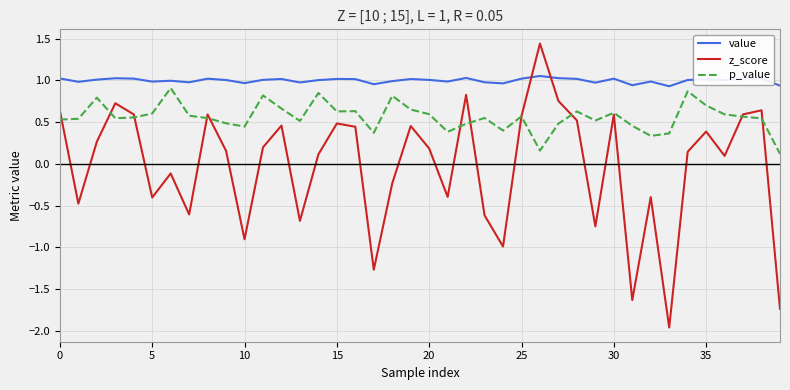

Does the chart have visible grid lines?

Yes